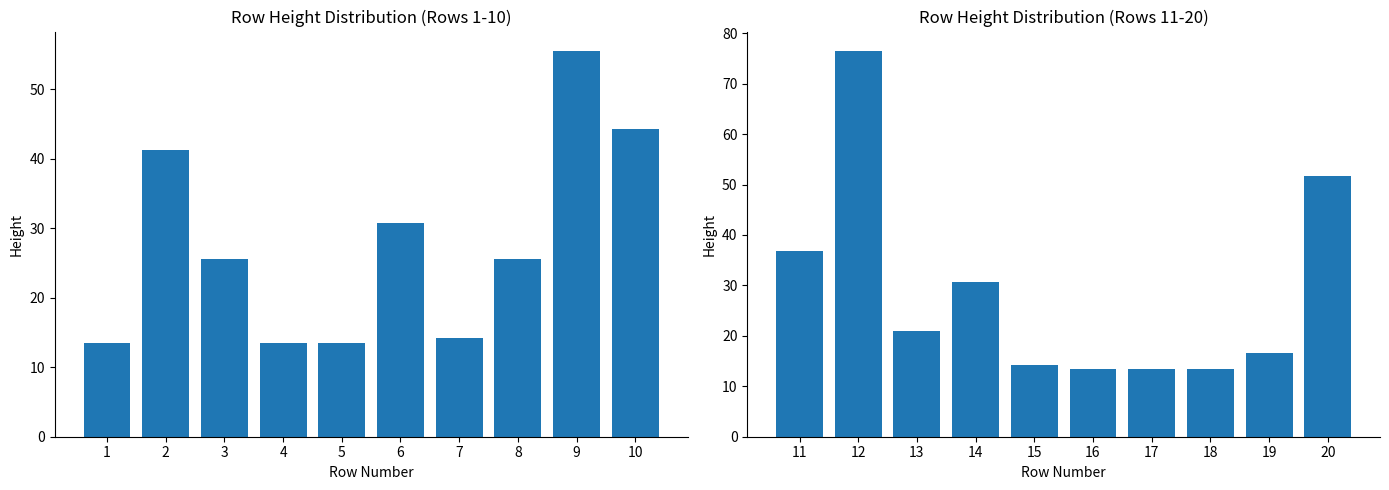

What is the average value?

28.8